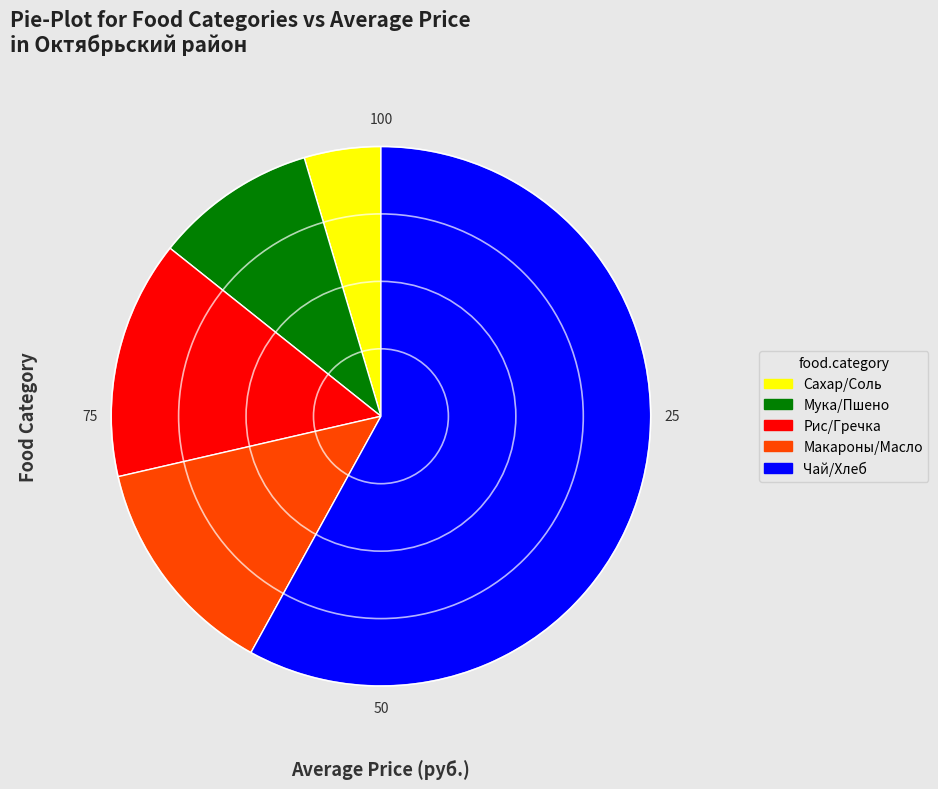

How many segments does this pie chart have?

5